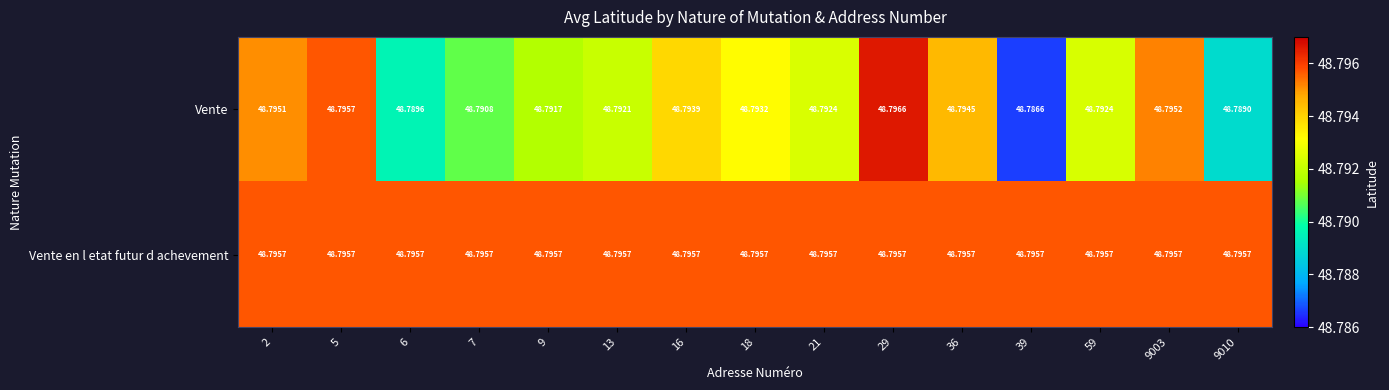

At which category does the chart reach its minimum across all series?

39